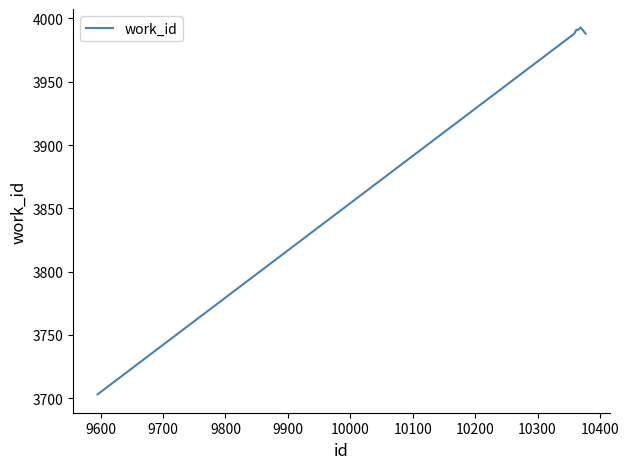

What is the greatest value displayed?

3993